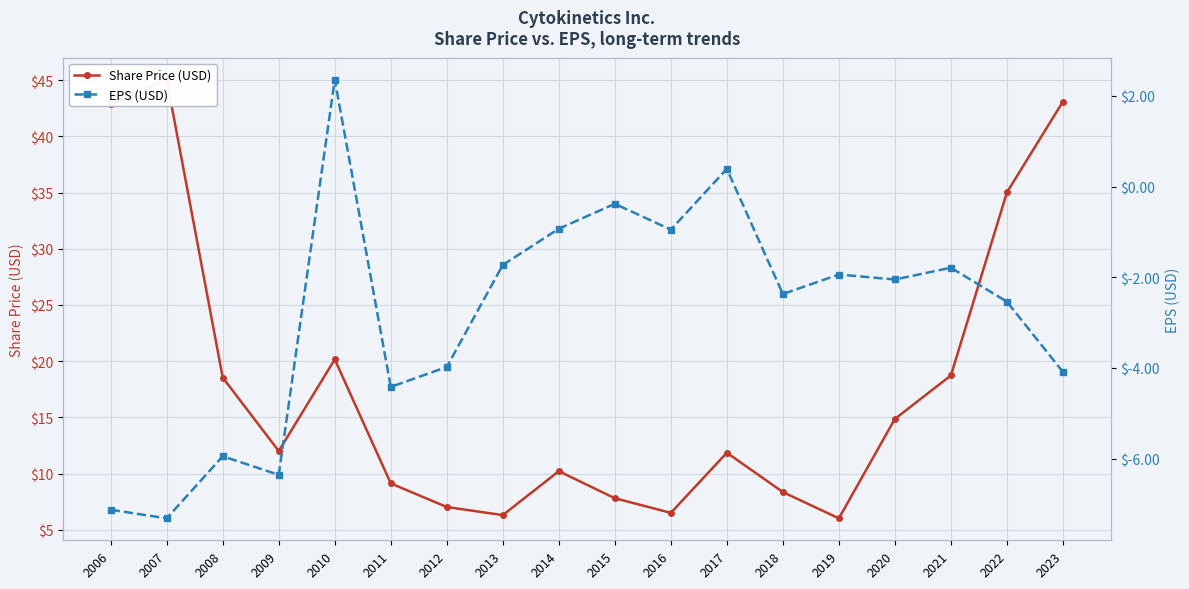

How many values in EPS (USD) are below zero?

16